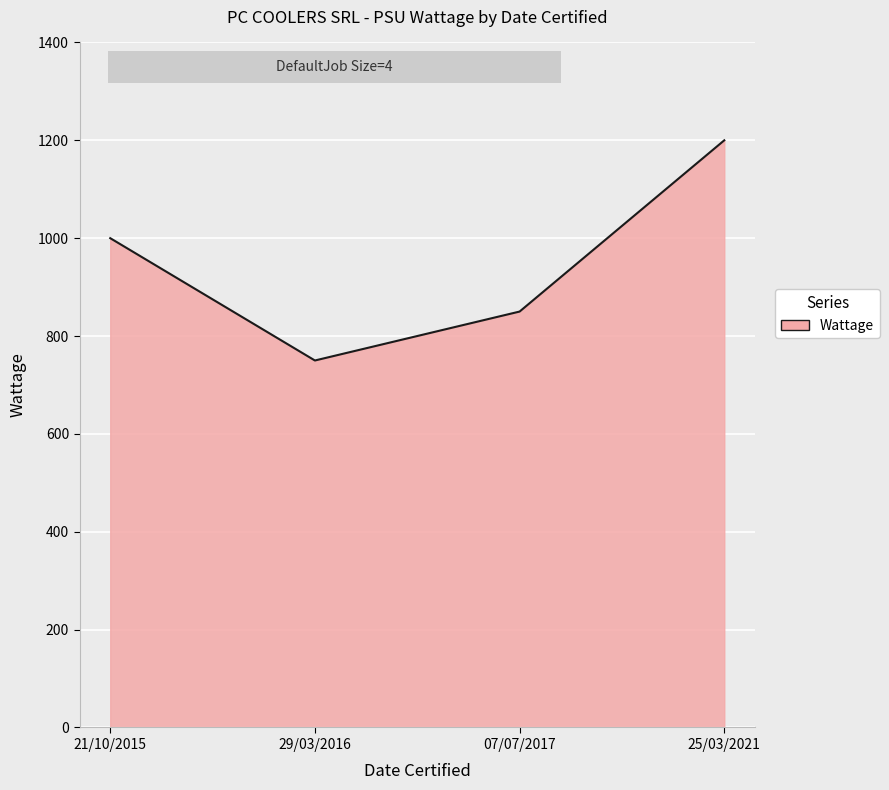

Reading left to right, extract all data points from this chart.

21/10/2015=1000	29/03/2016=750	07/07/2017=850	25/03/2021=1200